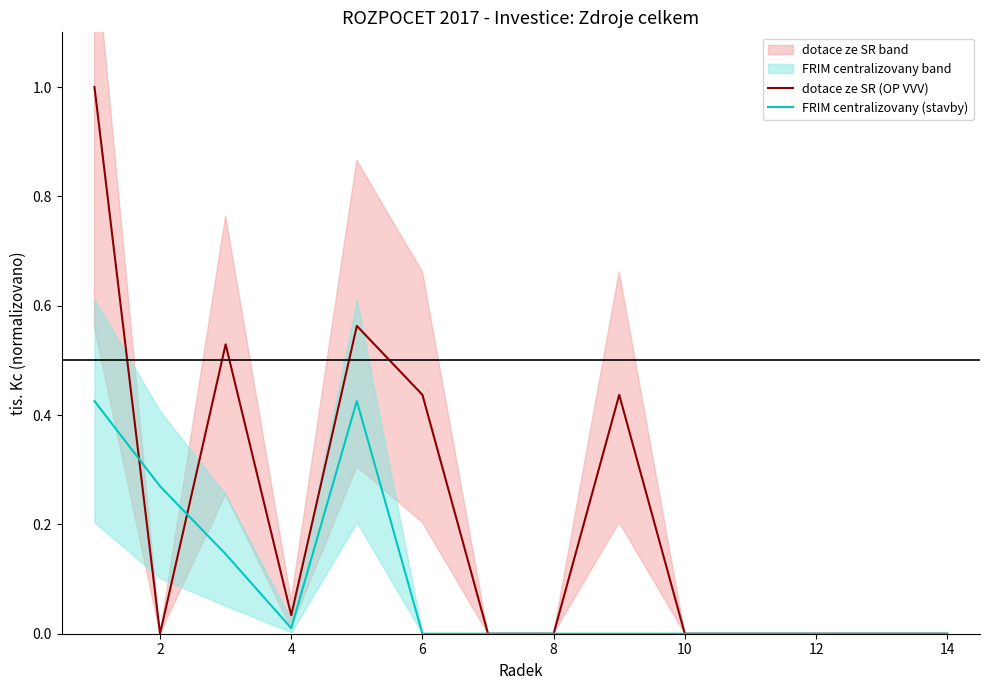

Is it true that FRIM centralizovany (stavby) equals 0.2 at 2?

False